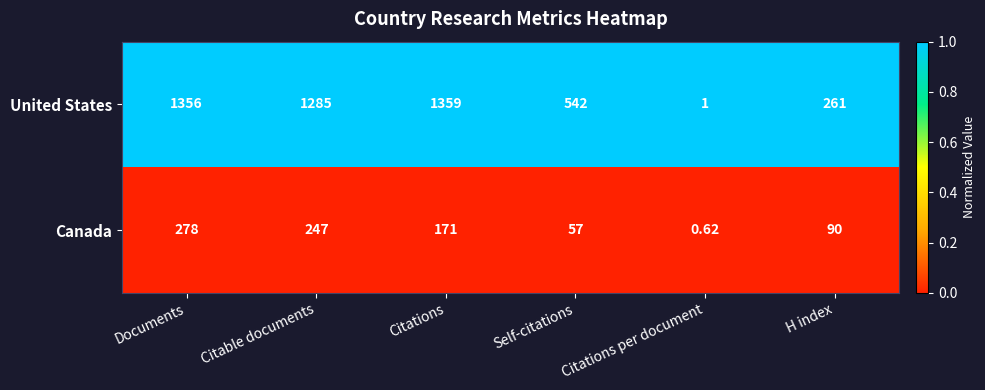

Rank the series at H index from highest to lowest value.

United States, Canada